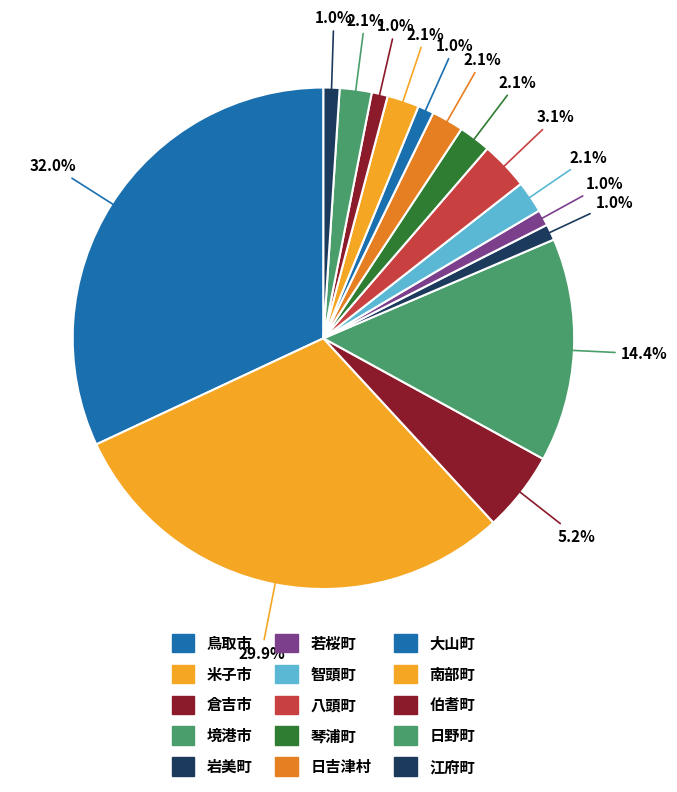

How many segments does this pie chart have?

15